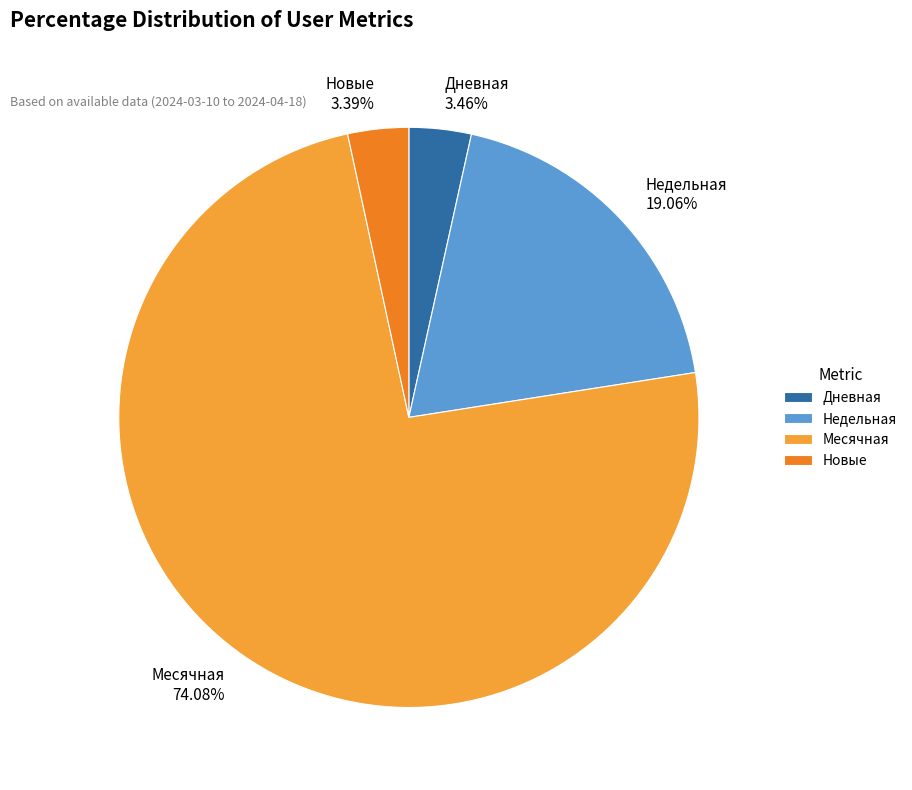

How many segments does this pie chart have?

4